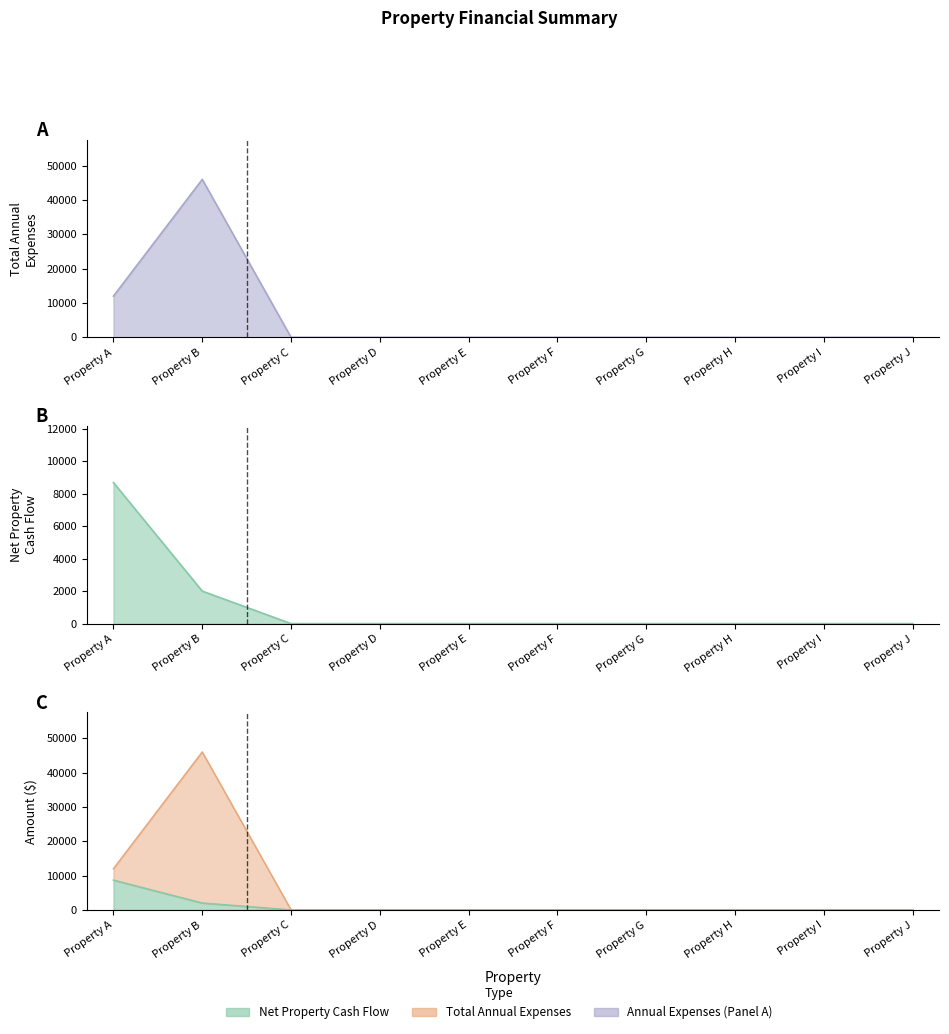

Which series has the largest total across all categories?

Total Annual Expenses